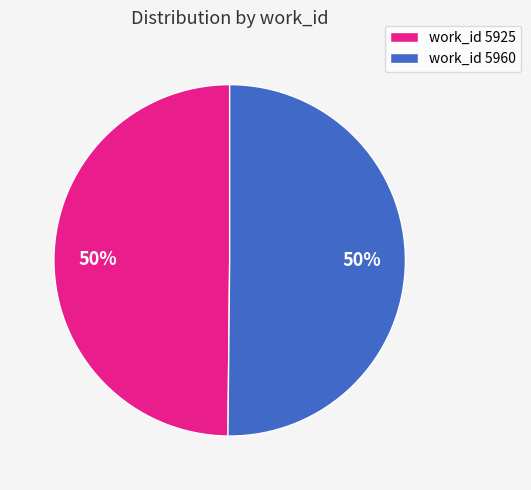

Approximately how many times larger is the value at work_id 5925 compared to work_id 5960?

1.0